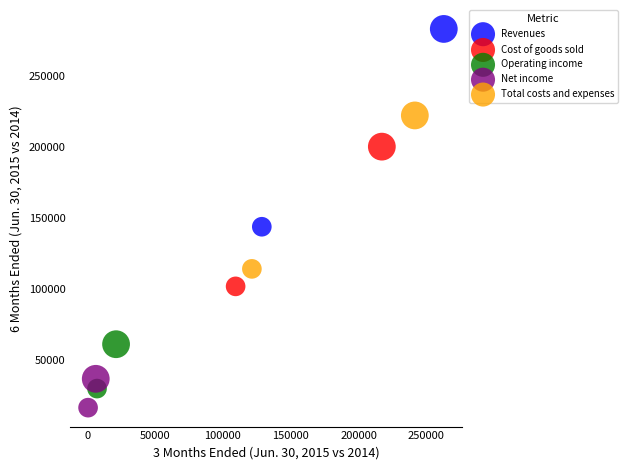

Which series reaches the maximum Y coordinate?

Revenues